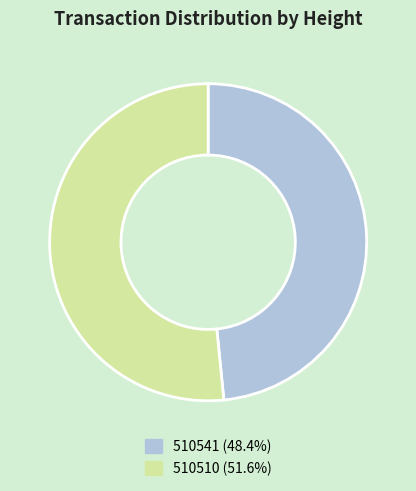

Is there a majority slice in this chart?

Yes